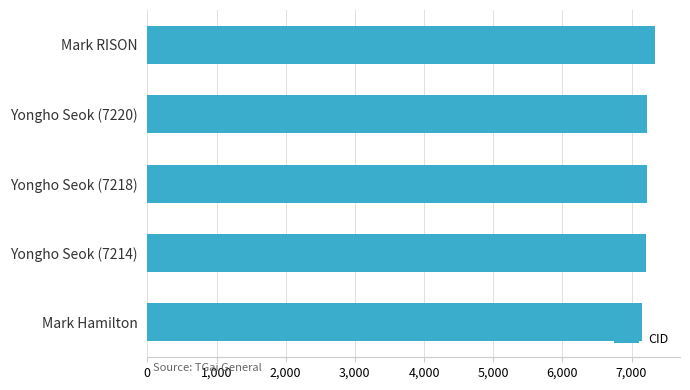

What is the average value?

7227